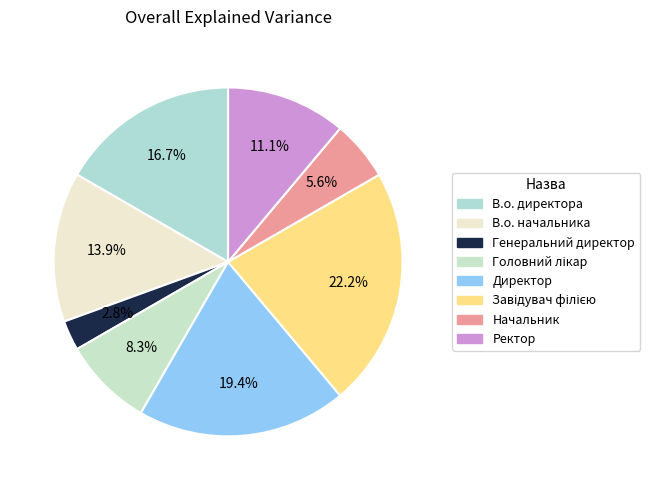

Count the number of slices in the pie.

8